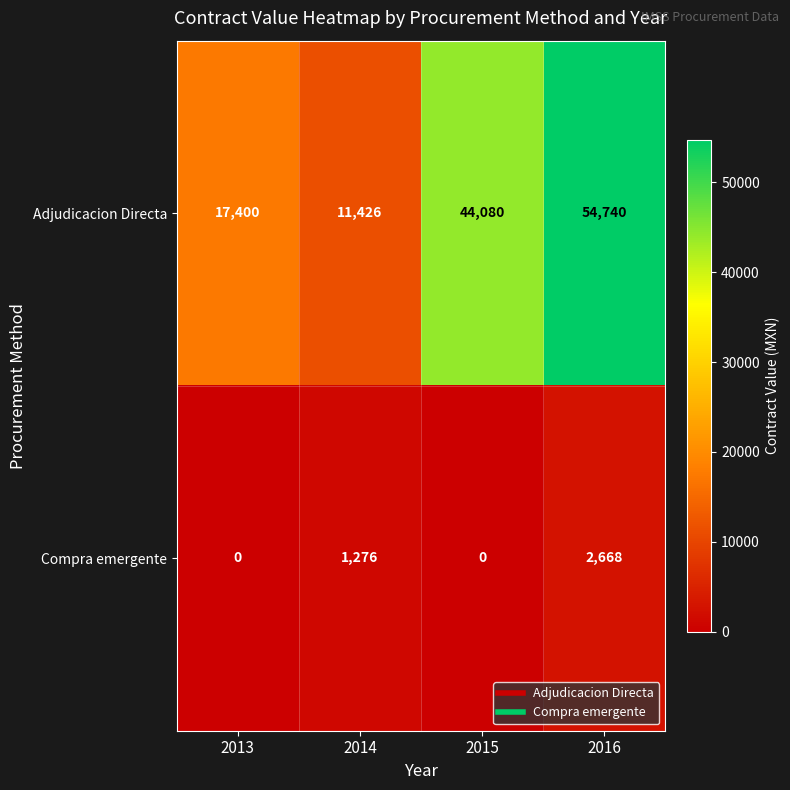

True or false: Compra emergente has a value of 835 at 2016.

False